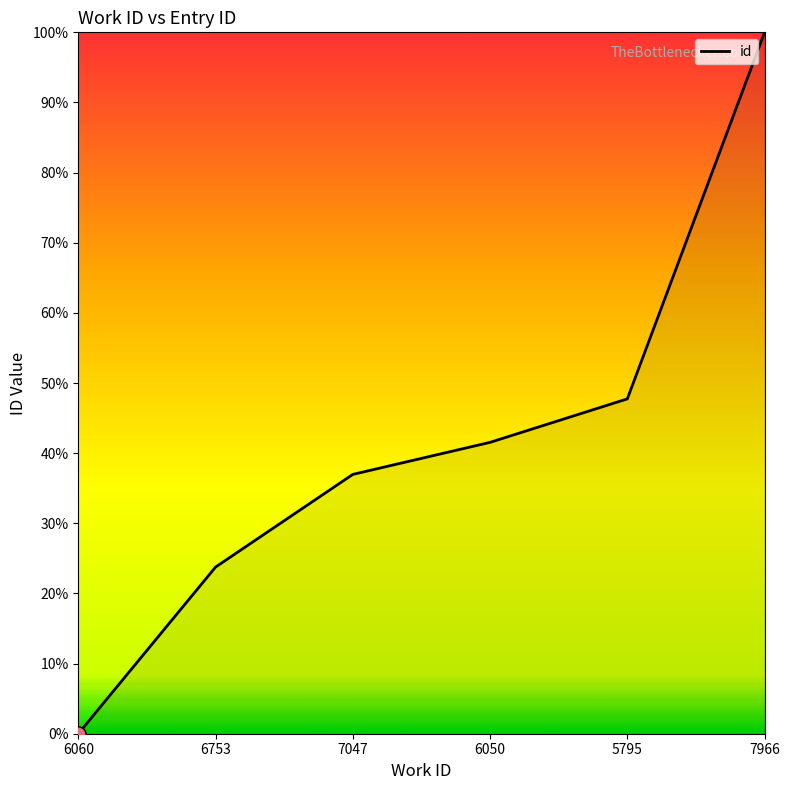

Between 7966 and 5795, which is larger?

7966